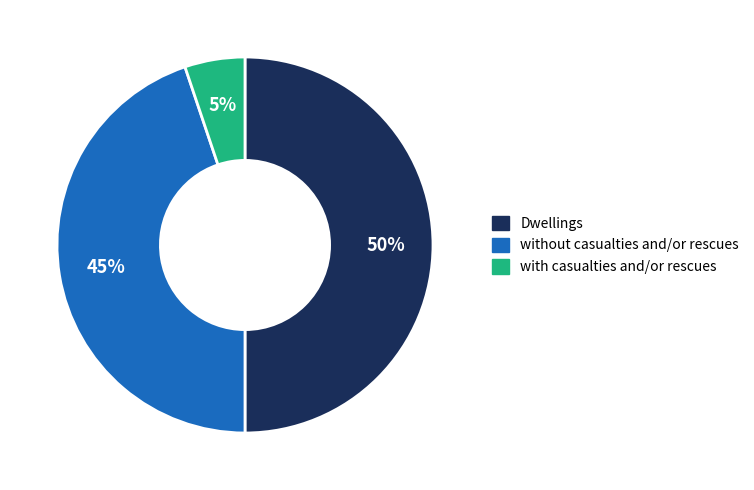

Is the sum of Dwellings and without casualties and/or rescues greater than half?

Yes